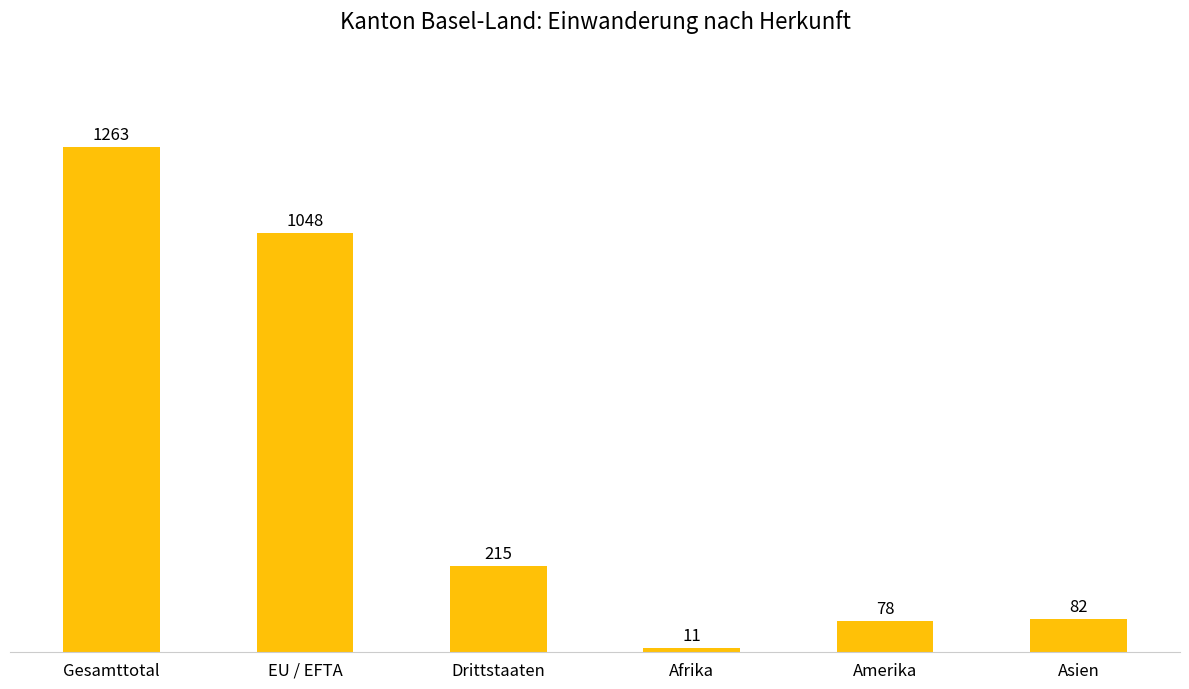

The chart shows a value of 1263 at Gesamttotal. True or false?

True